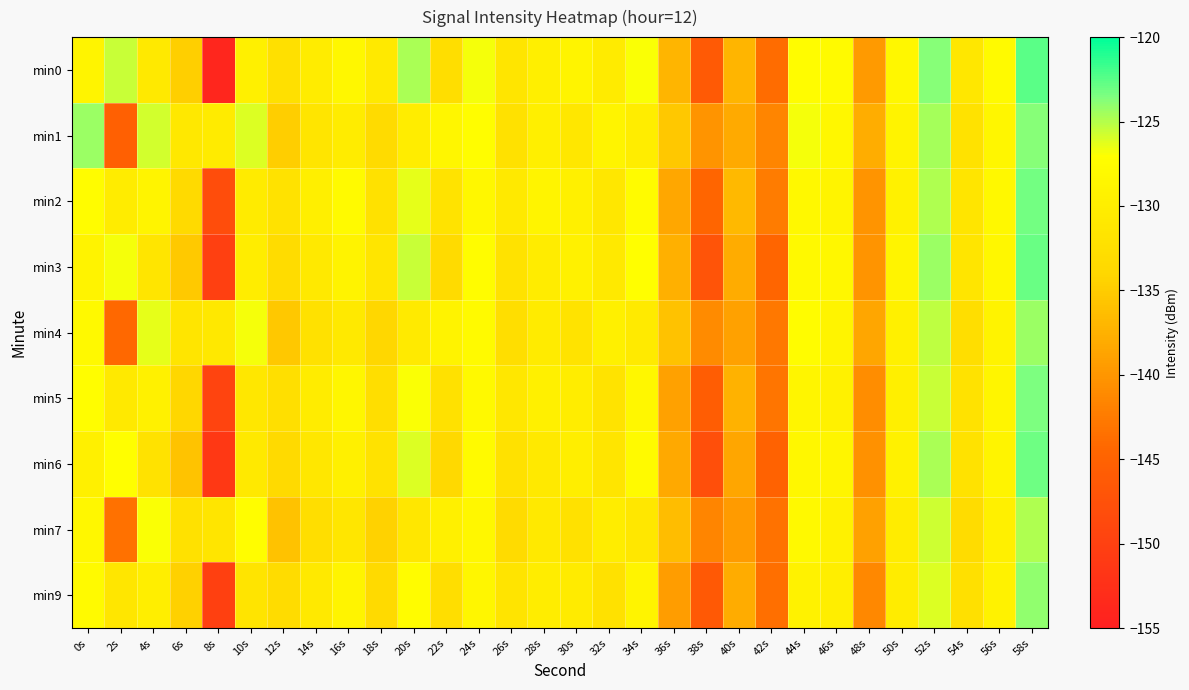

What is the greatest value displayed?

-122.5